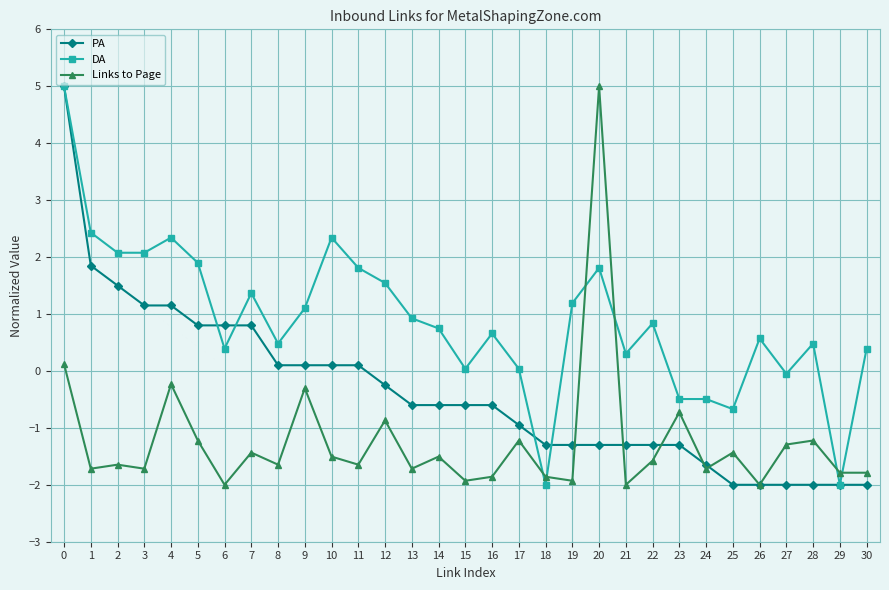

What is the spread (max minus min) of values at 18?

0.7